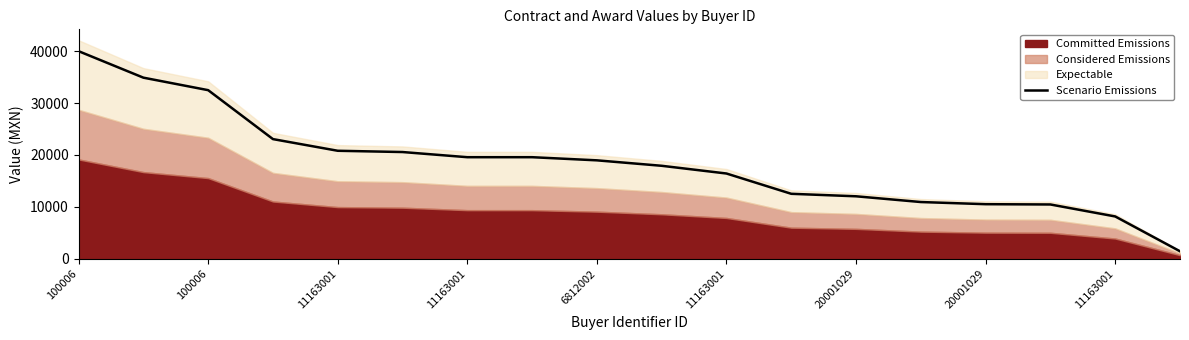

True or false: the data has more than 0 interior local peaks.

False